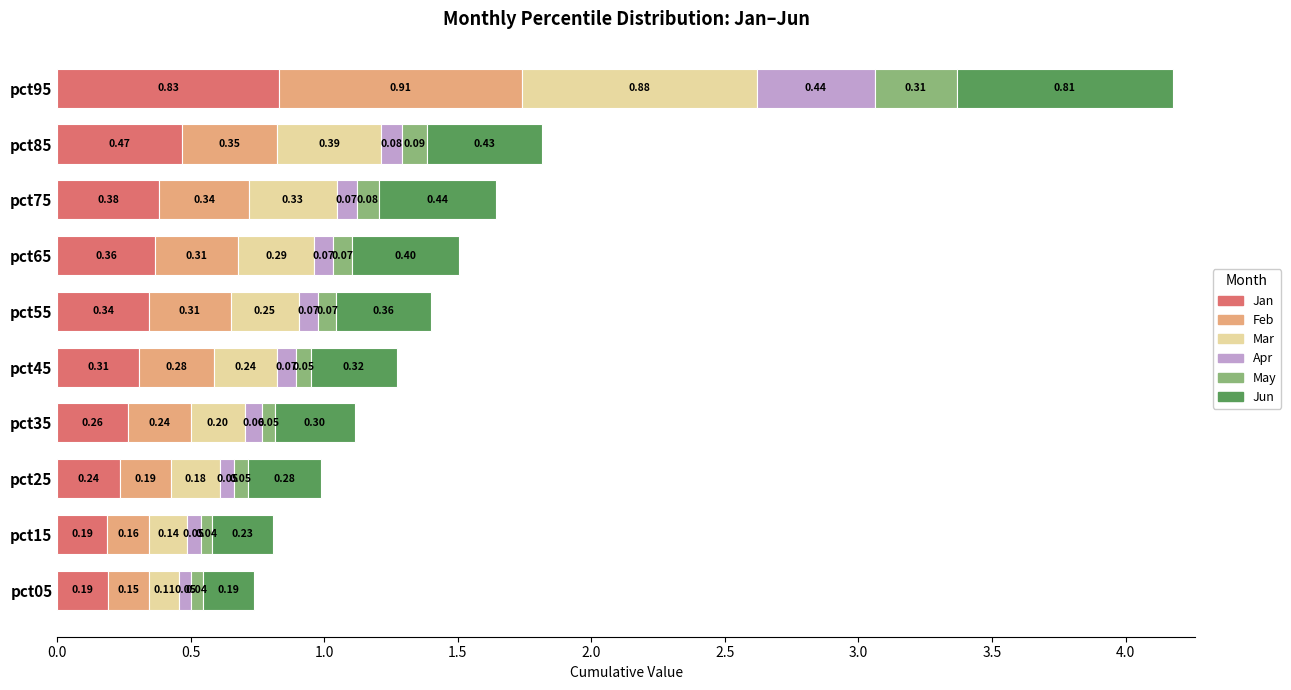

What is the total value across all series at pct55?

1.4